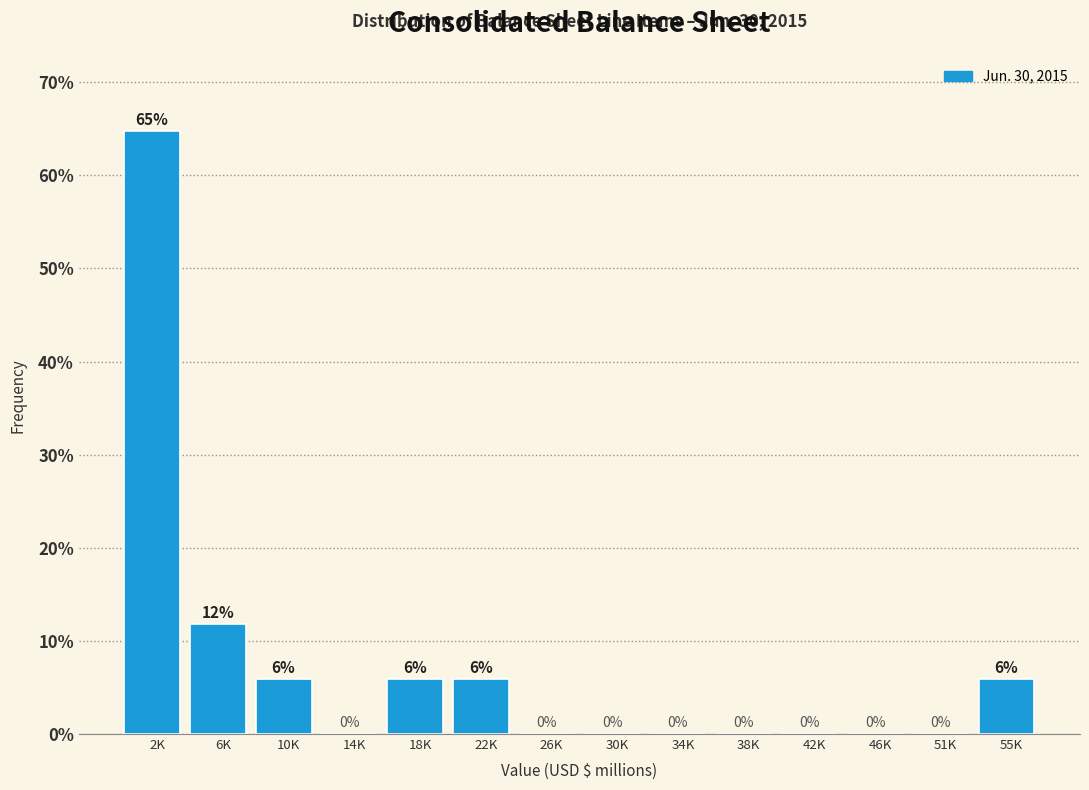

At which label is the value closest to 32?

6K